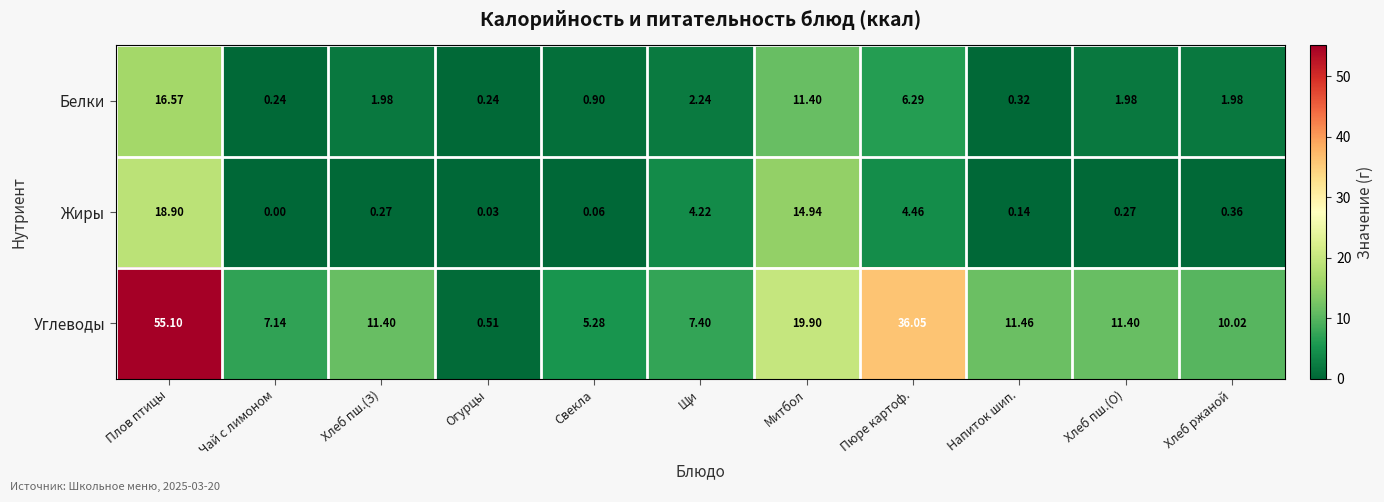

How many data points does each series have?

11